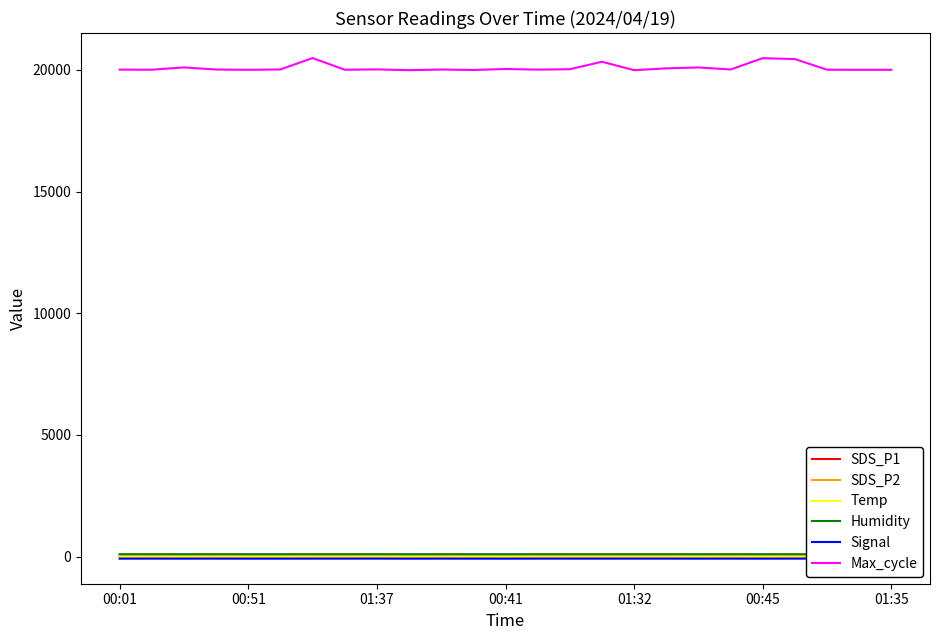

What is the value of the Max_cycle point at the 22nd from the left?

20440.0